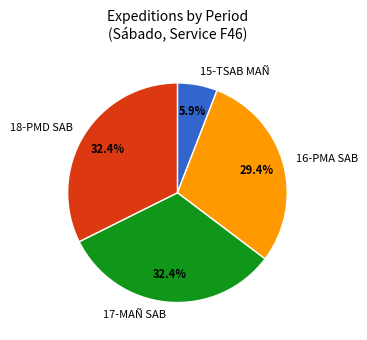

Is there any slice that represents more than half of the pie?

No